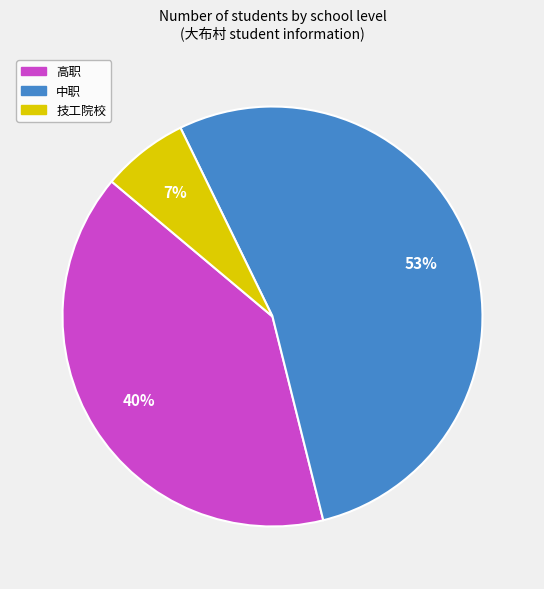

What is the largest slice in the pie chart?

中职